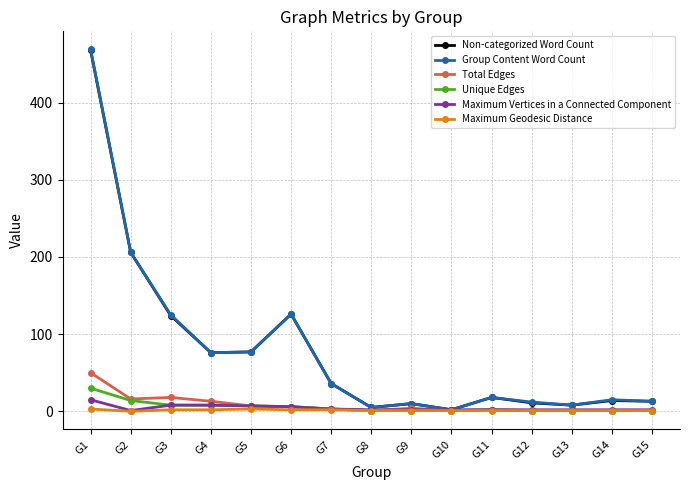

How many series are shown in this chart?

6